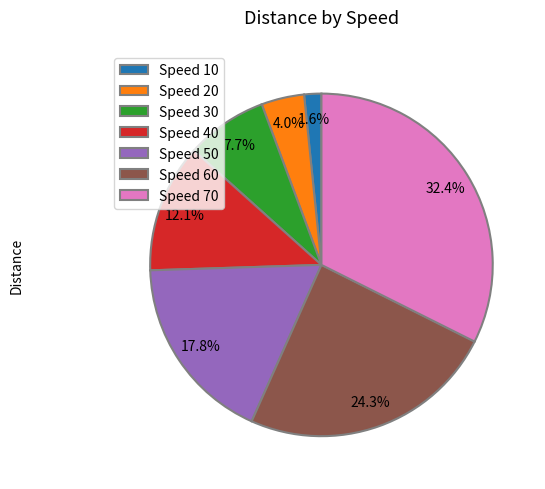

How many segments does this pie chart have?

7